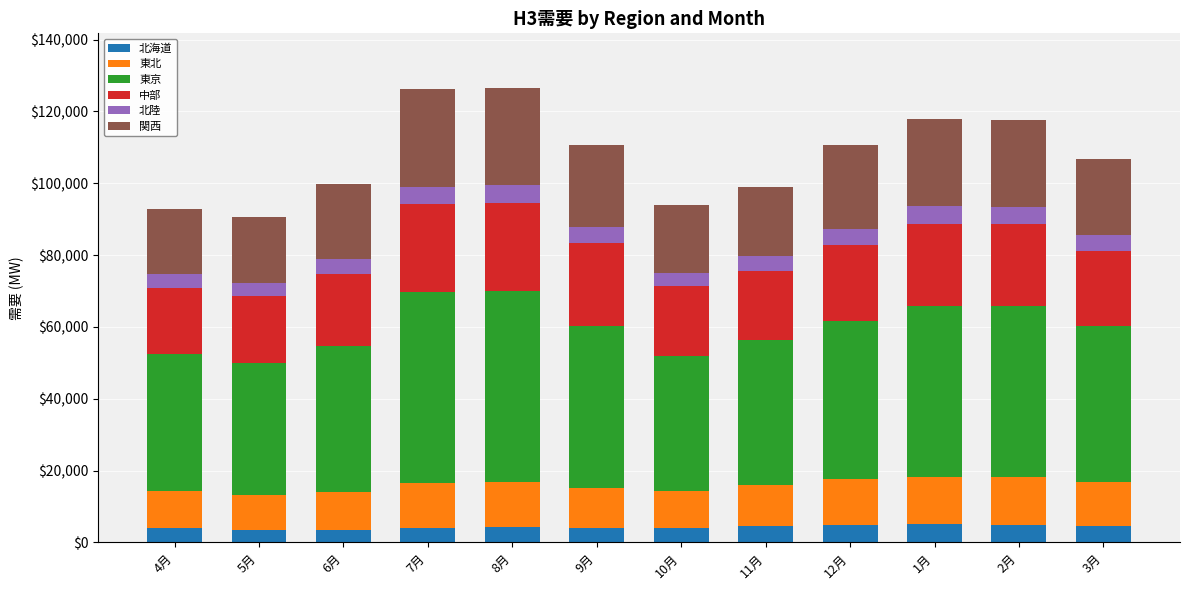

What is the sum of all 北海道 values?

50838.4